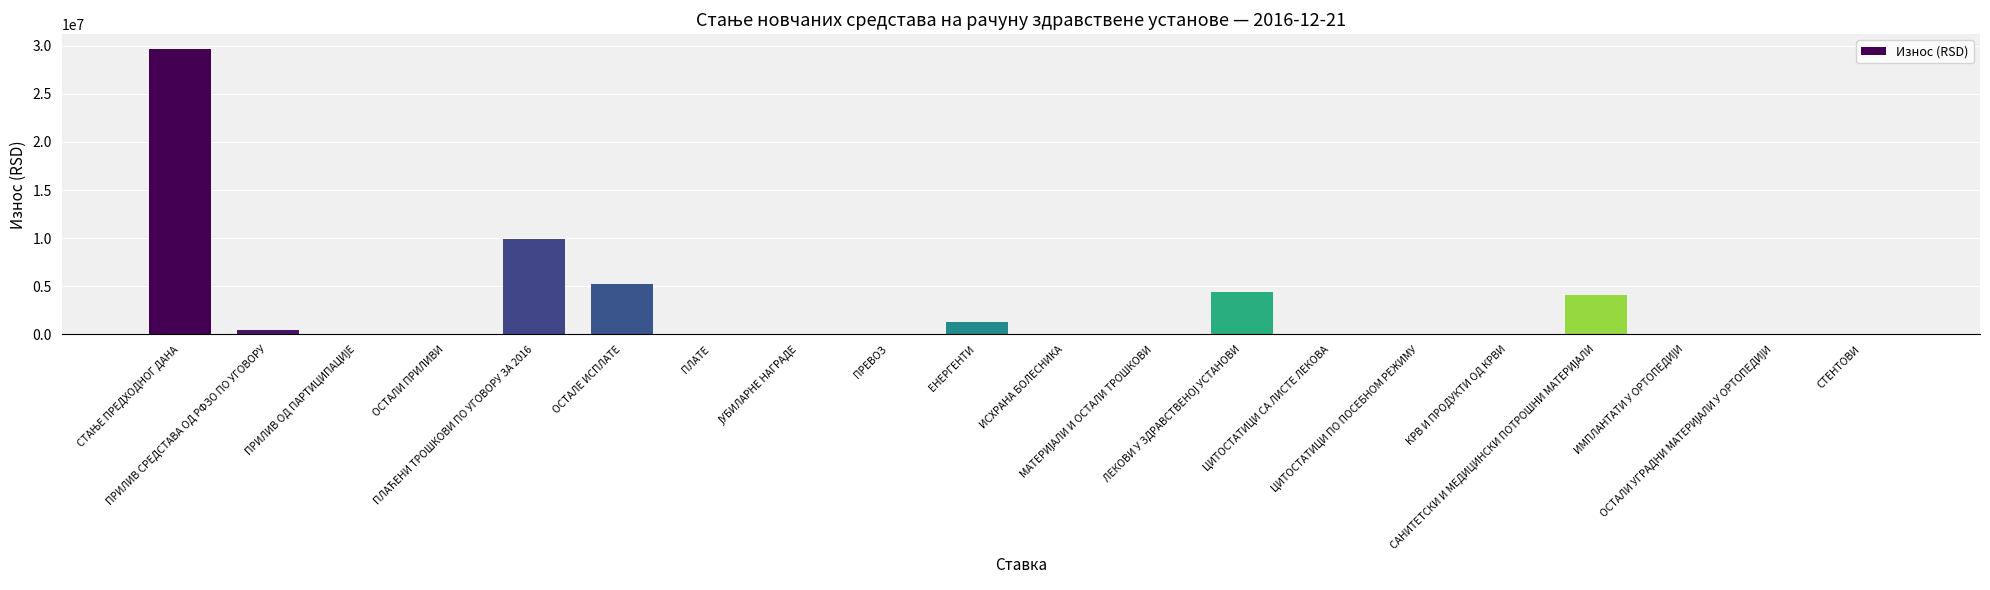

How many categories are shown in the chart?

20